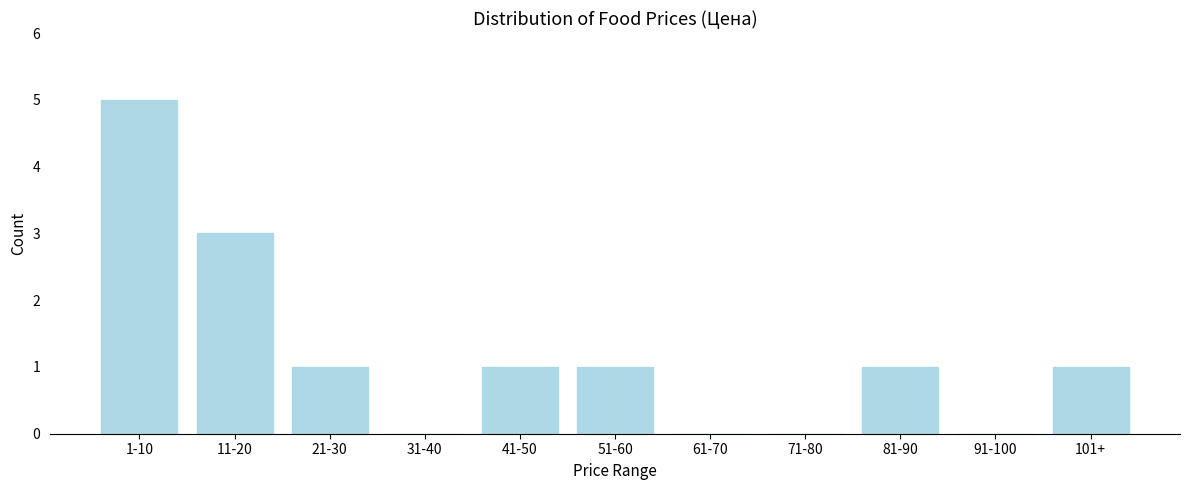

Reading left to right, what are all the values shown in this chart?

1-10=5	11-20=3	21-30=1	31-40=0	41-50=1	51-60=1	61-70=0	71-80=0	81-90=1	91-100=0	101+=1